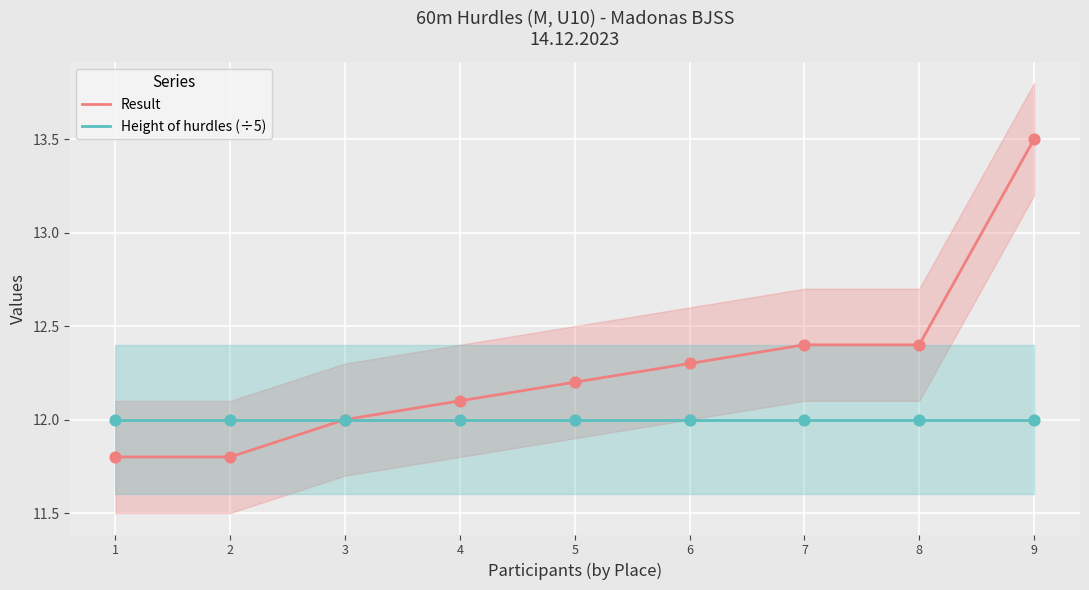

Is the value of Result at 2 greater than the value of Height of hurdles (÷5) at 9?

No